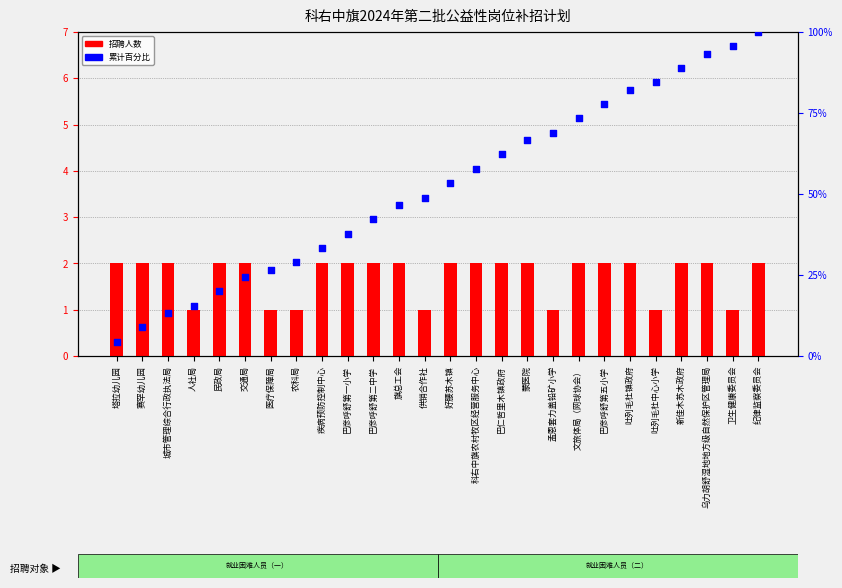

Which series has the widest spread of Y values?

累计百分比